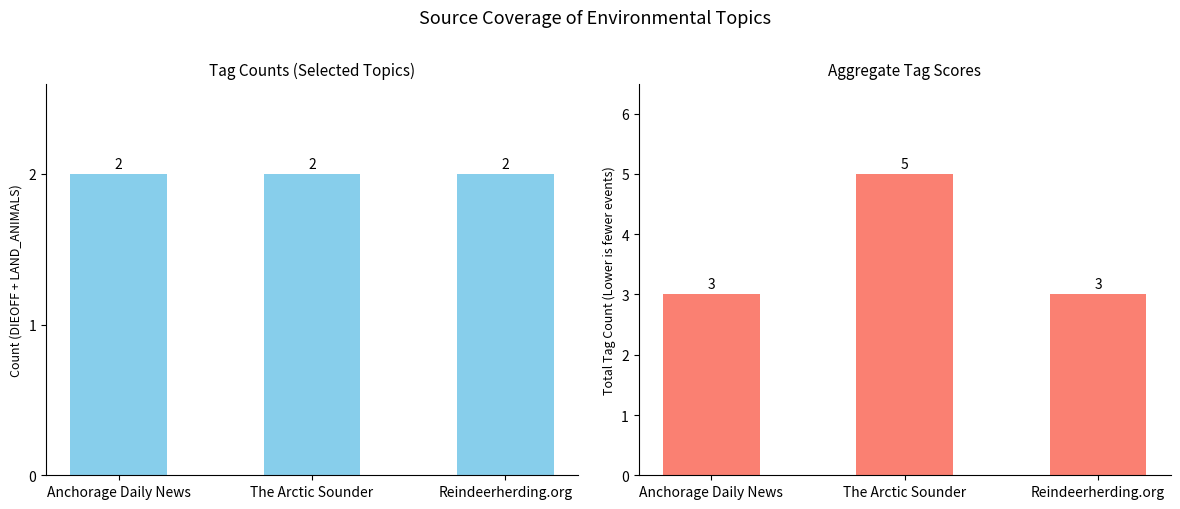

At Reindeerherding.org, list the series in order from largest to smallest.

Total Tags, DIEOFF + LAND_ANIMALS